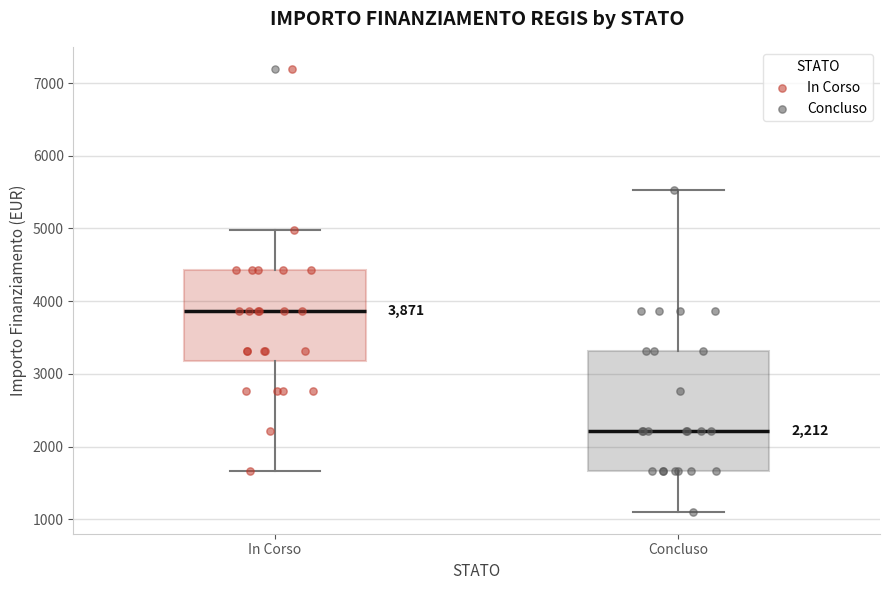

Comparing the boxes themselves (not the whiskers), which one is the tallest?

Concluso